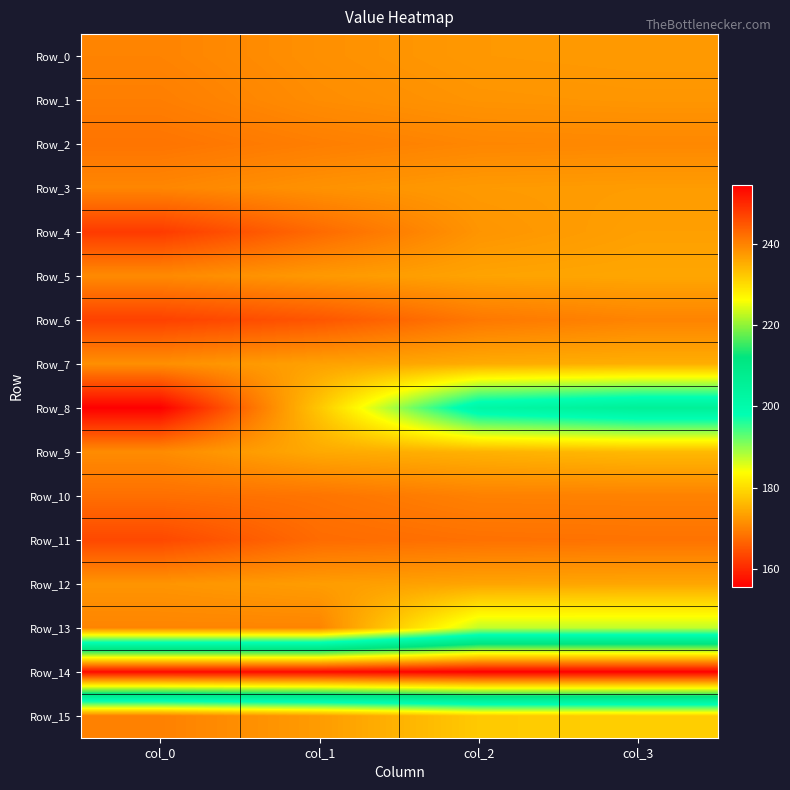

What is the total value across all series at col_0?

2769.9